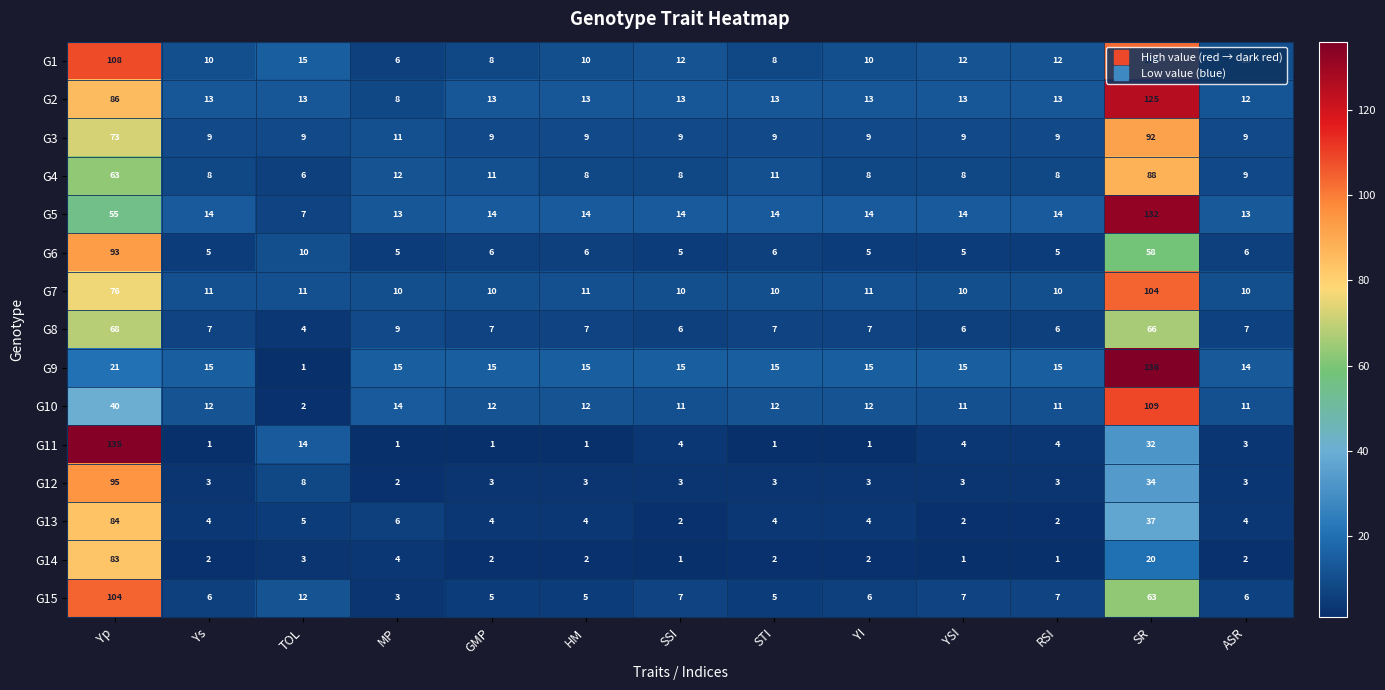

Which series has the widest spread of values?

G9